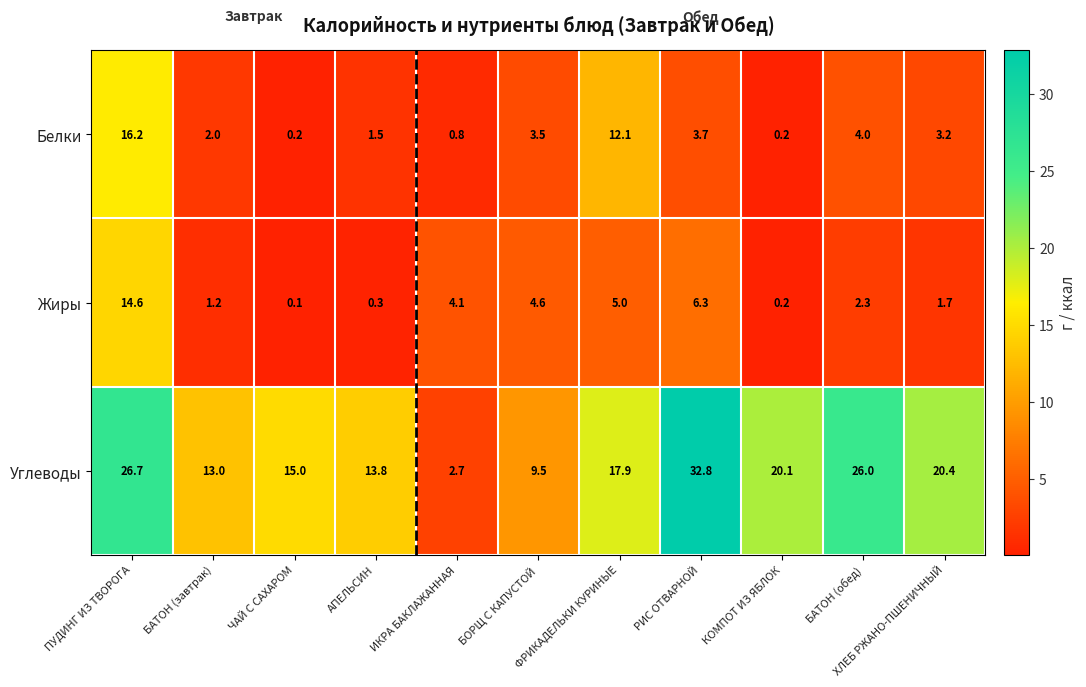

Which series changed the most between БАТОН (завтрак) and ИКРА БАКЛАЖАННАЯ?

Углеводы